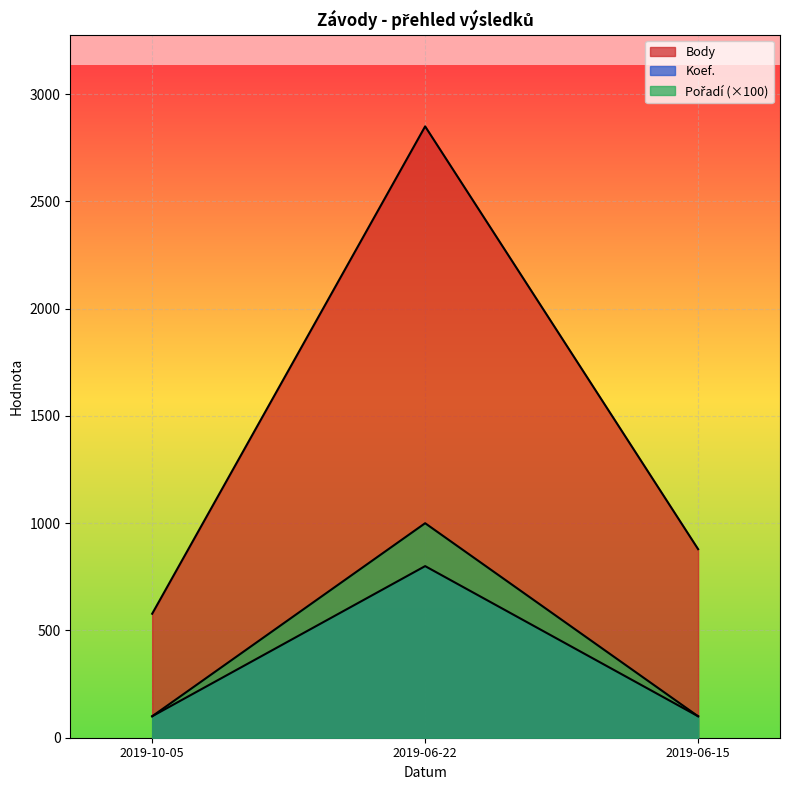

How many series are shown in this chart?

3